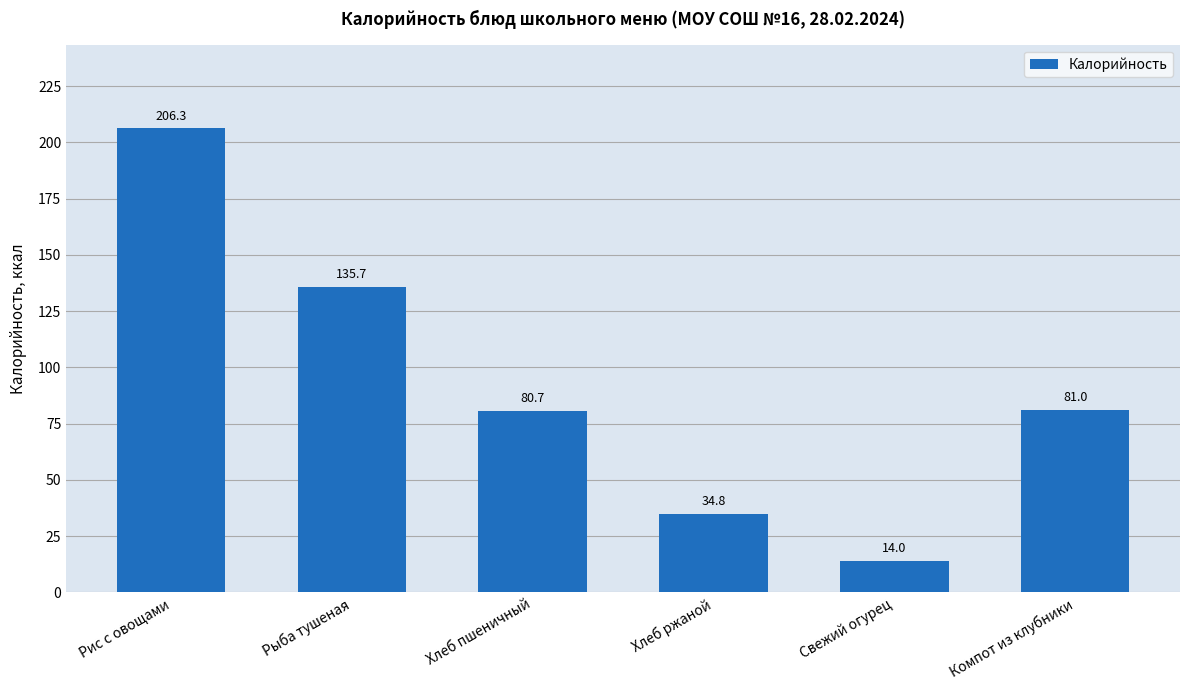

Is it true that the value at Хлеб пшеничный is 141.7?

False